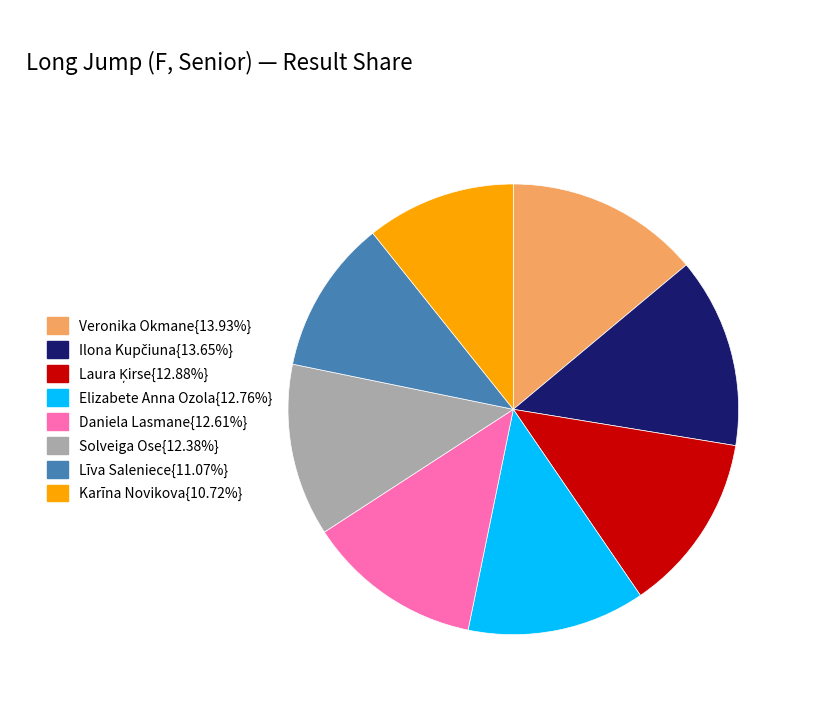

Does any single category account for the majority?

No